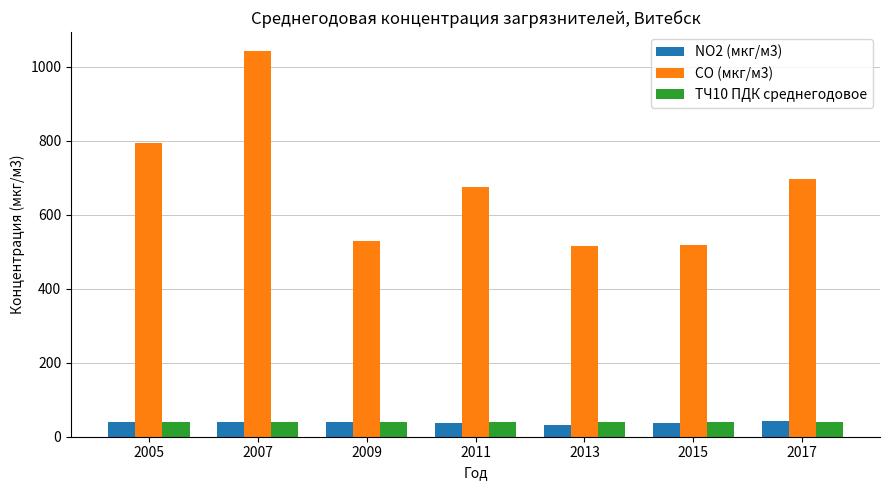

What is the value of the NO2 (мкг/м3) bar at the 6th from the left?

37